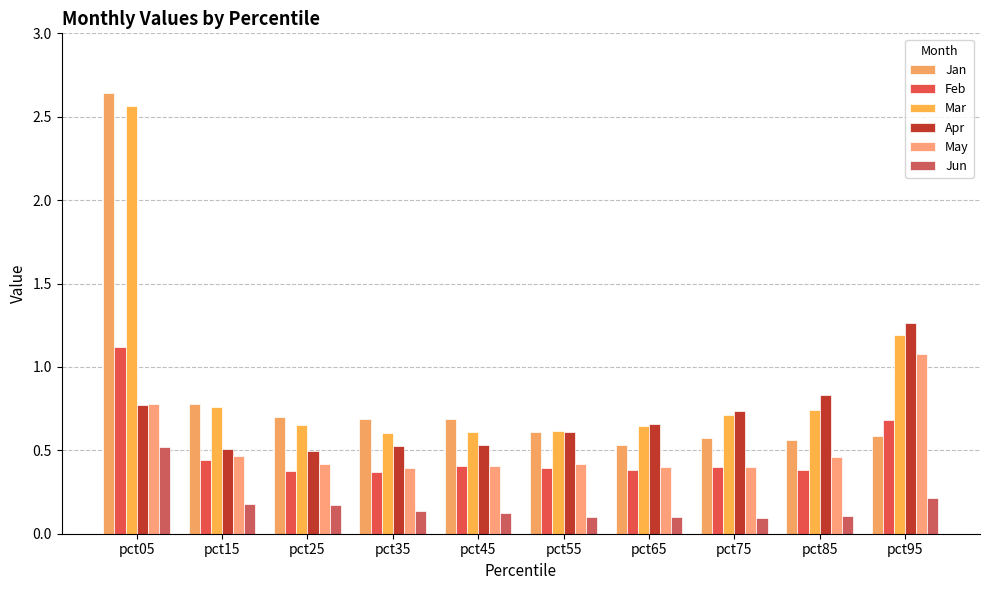

Reading left to right, list all the values displayed in this chart.

Jan: 2.6	0.8	0.7	0.7	0.7	0.6	0.5	0.6	0.6	0.6
Feb: 1.1	0.4	0.4	0.4	0.4	0.4	0.4	0.4	0.4	0.7
Mar: 2.6	0.8	0.6	0.6	0.6	0.6	0.6	0.7	0.7	1.2
Apr: 0.8	0.5	0.5	0.5	0.5	0.6	0.7	0.7	0.8	1.3
May: 0.8	0.5	0.4	0.4	0.4	0.4	0.4	0.4	0.5	1.1
Jun: 0.5	0.2	0.2	0.1	0.1	0.1	0.1	0.1	0.1	0.2